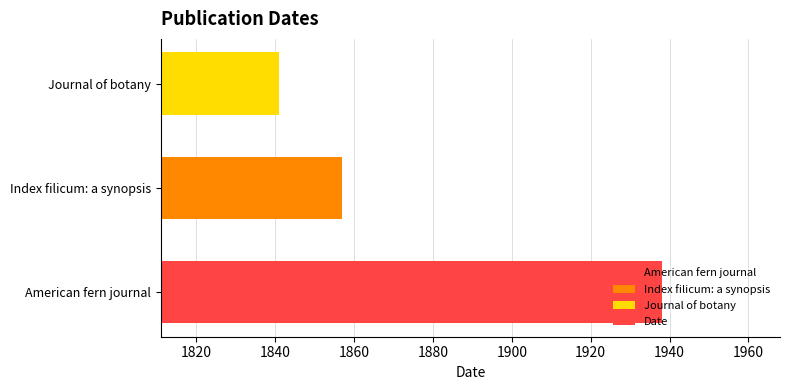

What is the difference between the second highest and minimum values?

16